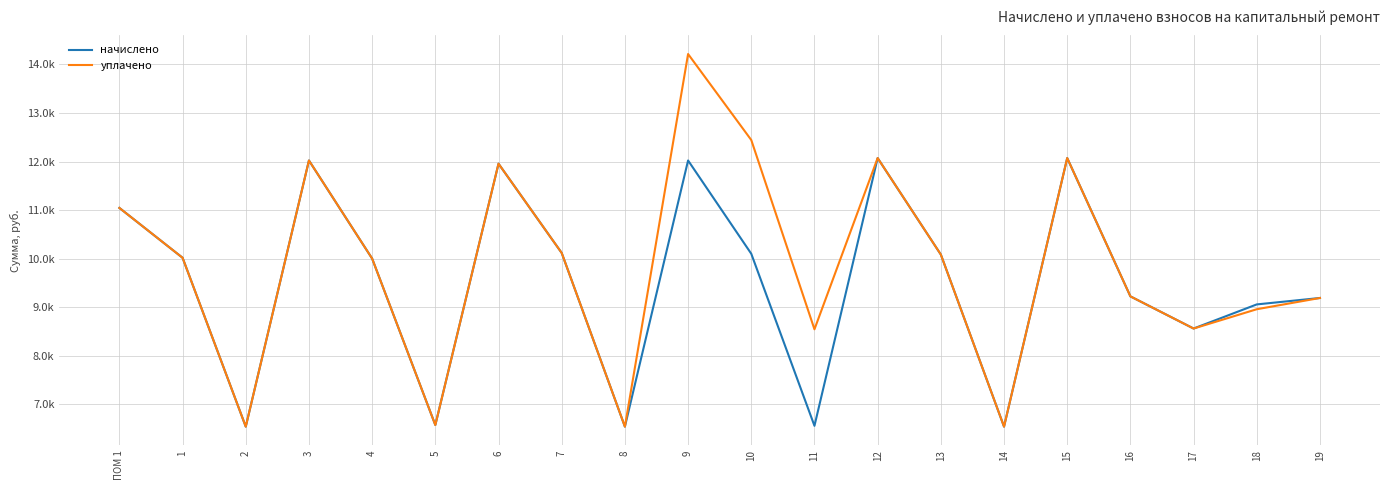

At which label is уплачено closest to 10378?

7